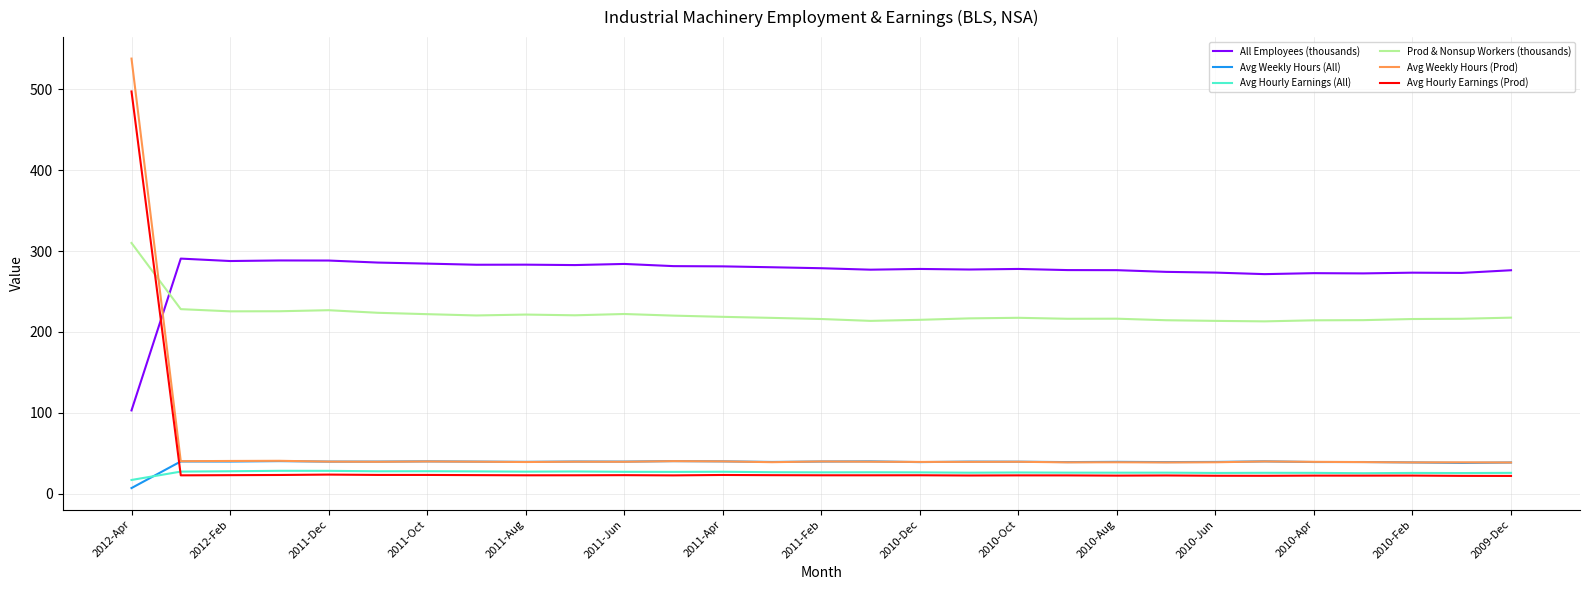

What is the maximum value for Avg Hourly Earnings (All)?

28.3